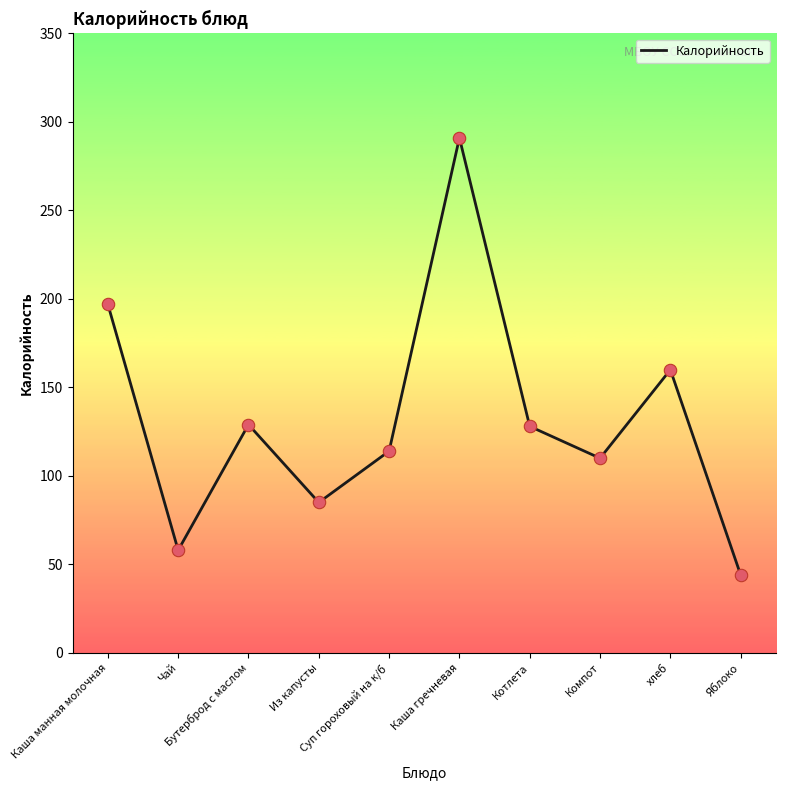

Approximately how many times larger is the value at Котлета compared to хлеб?

0.8